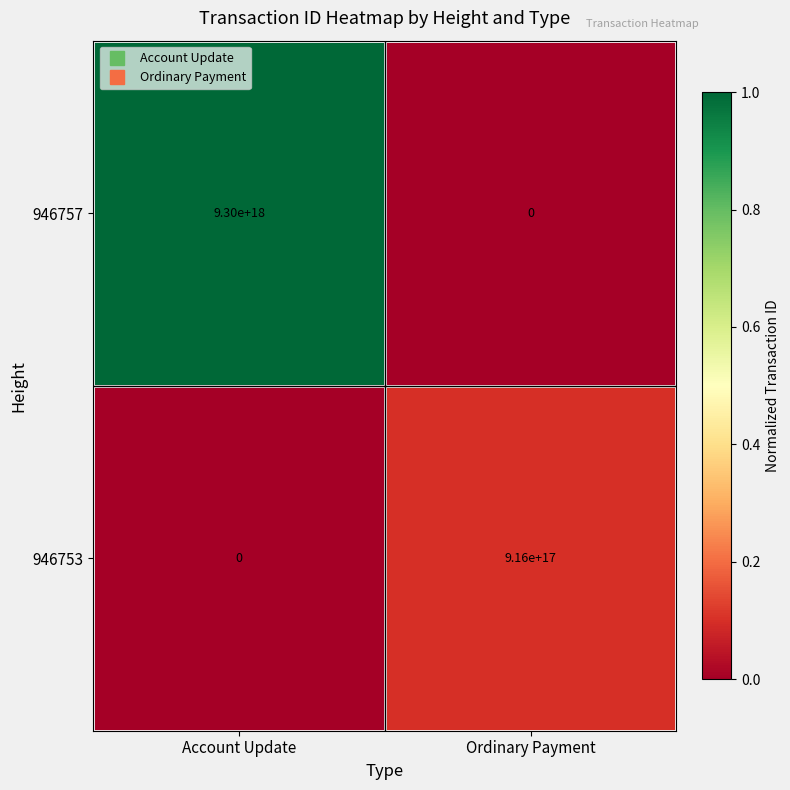

Which series has the largest total across all categories?

946757